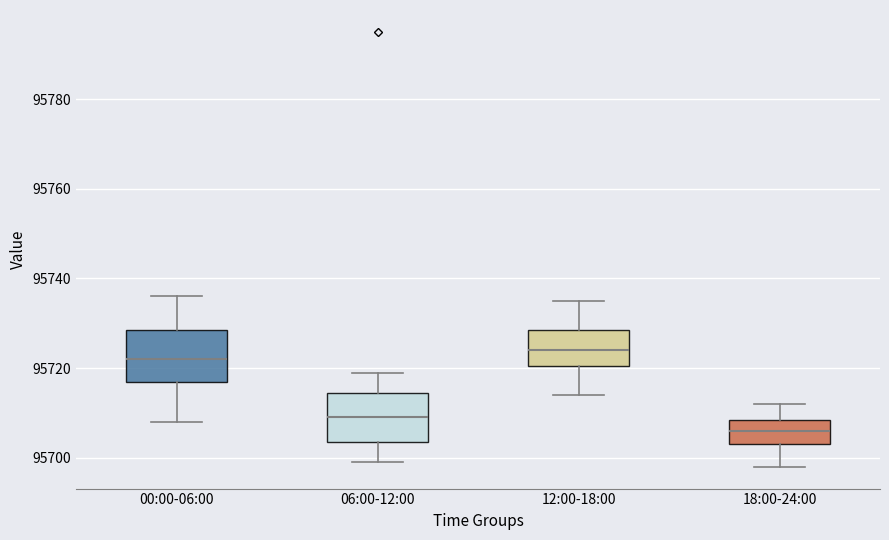

Reading left to right, read every box against the y-axis: the position of its median line, the range the box covers, and the ends of its whiskers. The values are not printed on the chart, so give them approximately, as read against the axis.

00:00-06:00: median 95722, box 95718 to 95728, whiskers 95708 to 95736
06:00-12:00: median 95710, box 95704 to 95714, whiskers 95700 to 95720
12:00-18:00: median 95724, box 95720 to 95728, whiskers 95714 to 95736
18:00-24:00: median 95706, box 95704 to 95708, whiskers 95698 to 95712